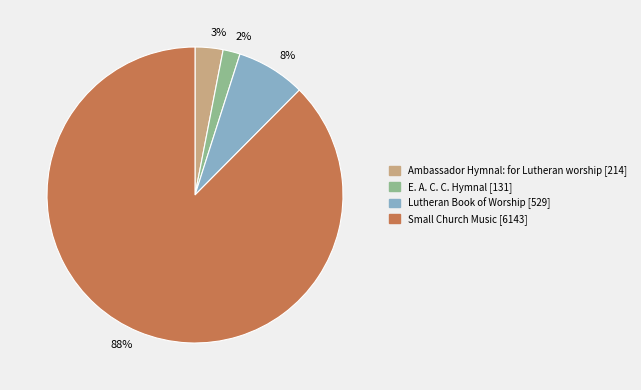

Which category has the biggest portion of the pie?

88%